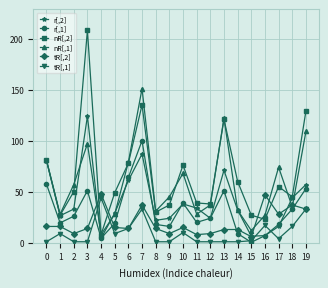

Which series has the largest total across all categories?

nR[,2]